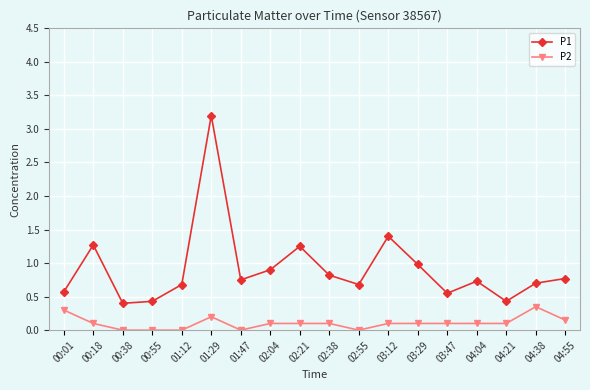

True or false: P2 and P1 cross at least once.

False